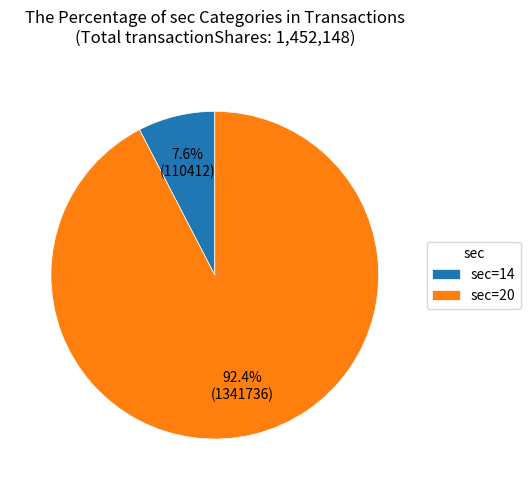

Does sec=14 account for over 50% of the chart?

No